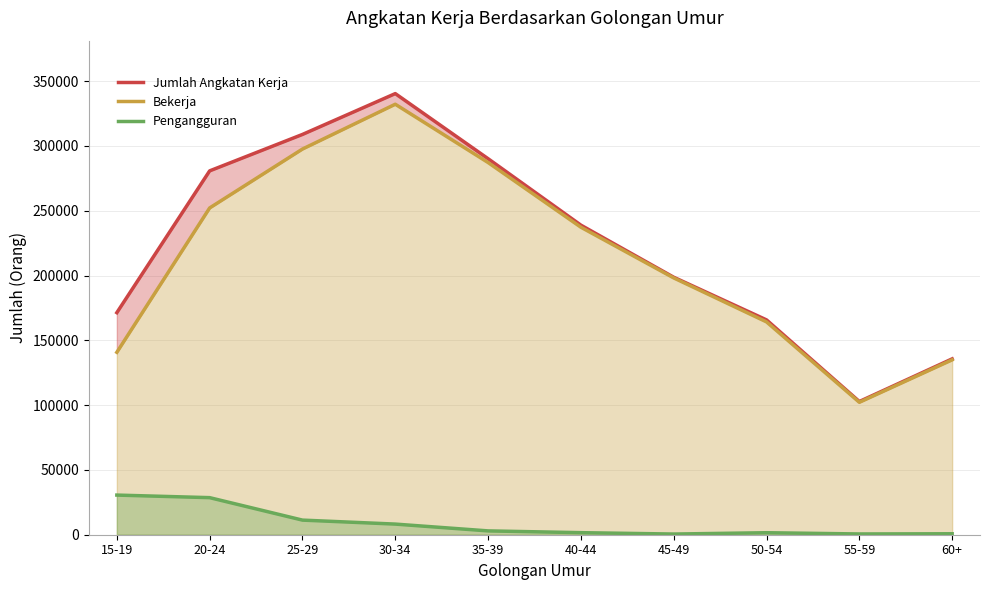

What is the sum of all Bekerja values?

2146572